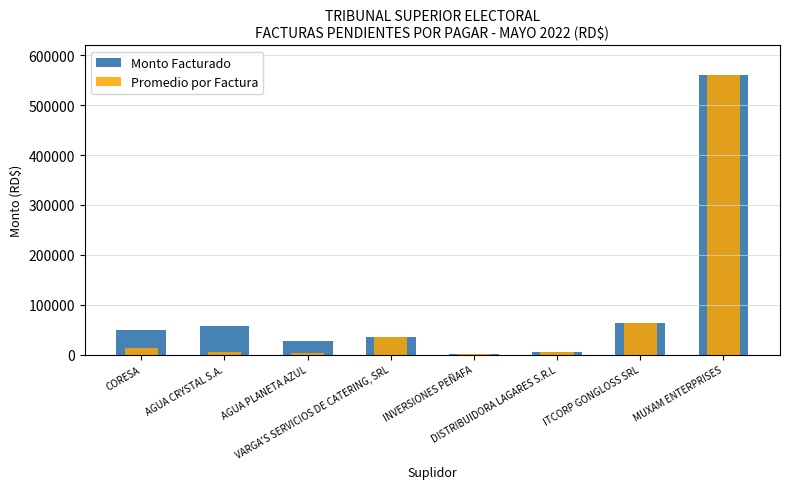

What is the approximate value of Promedio por Factura at VARGA'S SERVICIOS DE CATERING, SRL?

34408.8